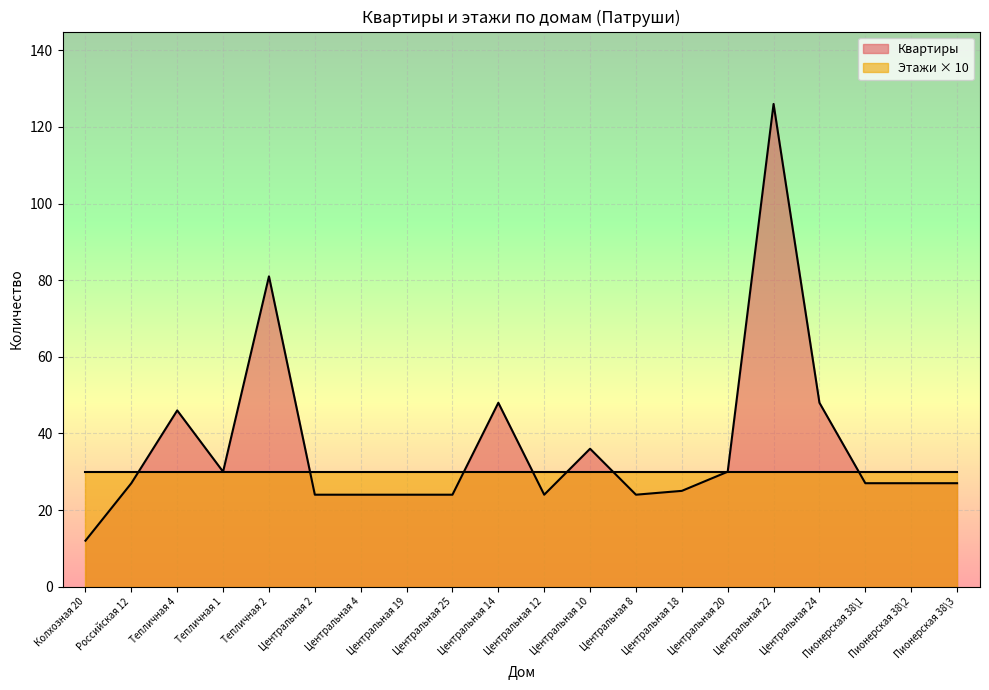

Reading right to left, list all the values displayed in this chart.

27	27	27	48	126	30	25	24	36	24	48	24	24	24	24	81	30	46	27	12